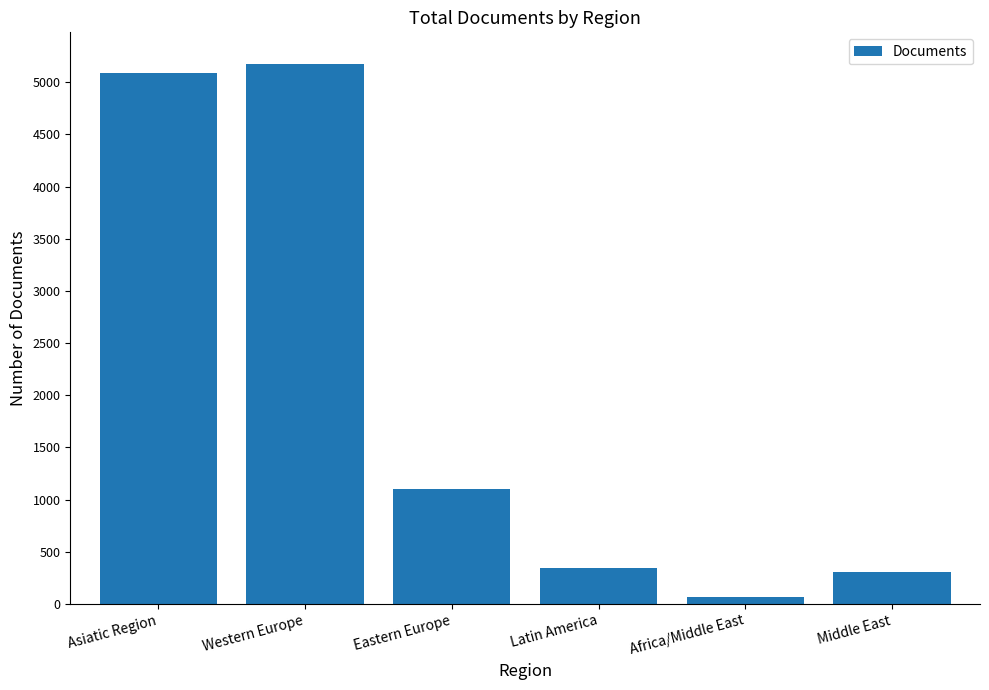

What is the maximum value shown in the chart?

5179